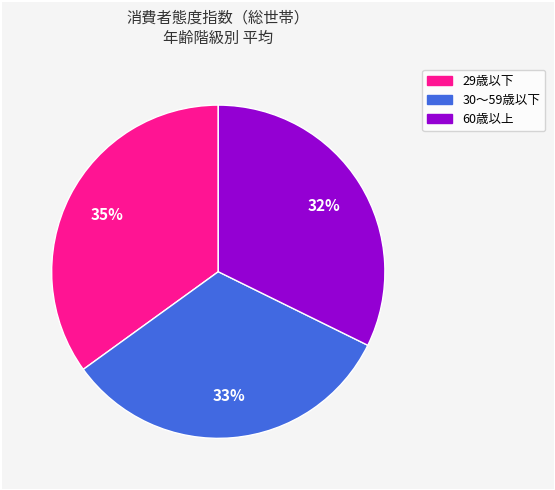

Combined, do 29歳以下 and 30～59歳以下 account for over 50%?

Yes